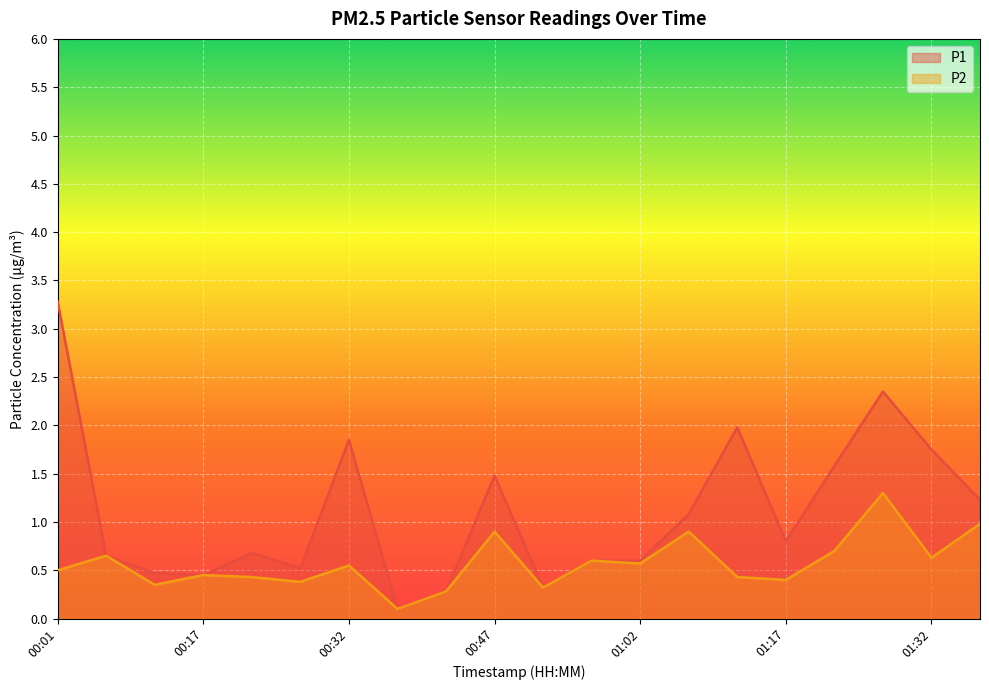

Rank the categories by P1 value from highest to lowest.

00:01, 01:27, 01:12, 00:32, 01:32, 01:22, 00:47, 01:37, 01:07, 01:17, 00:22, 00:06, 00:57, 01:02, 00:27, 00:11, 00:17, 00:52, 00:42, 00:37